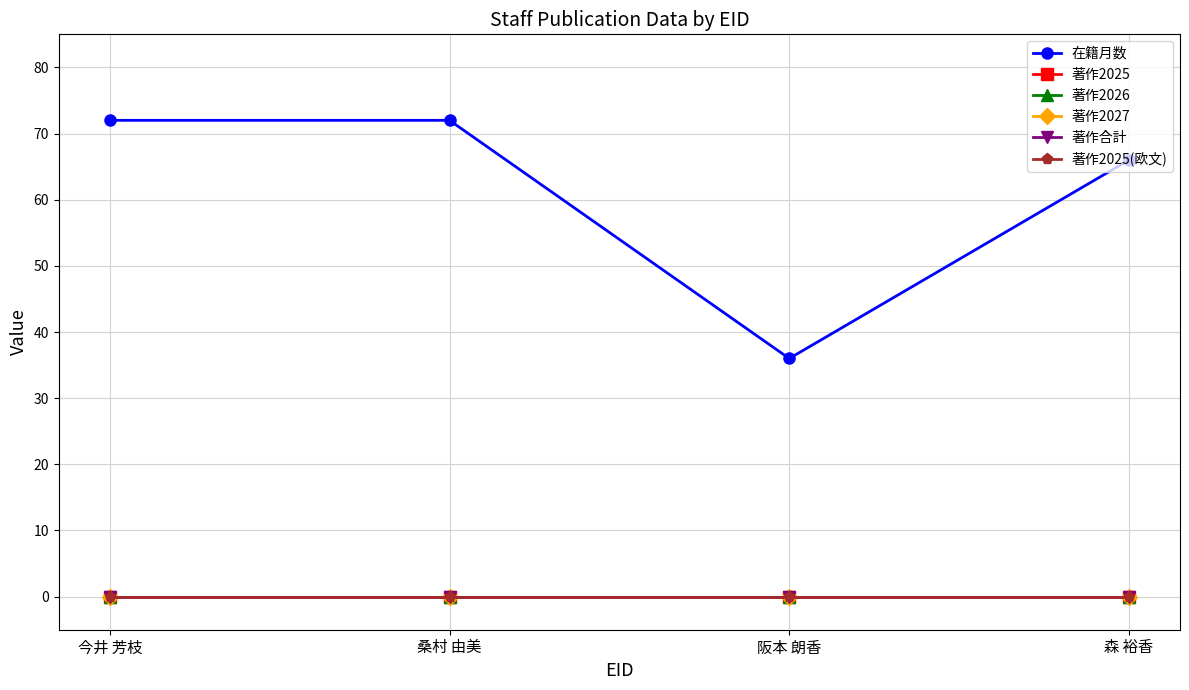

Is this an area chart (filled region under the line)?

No